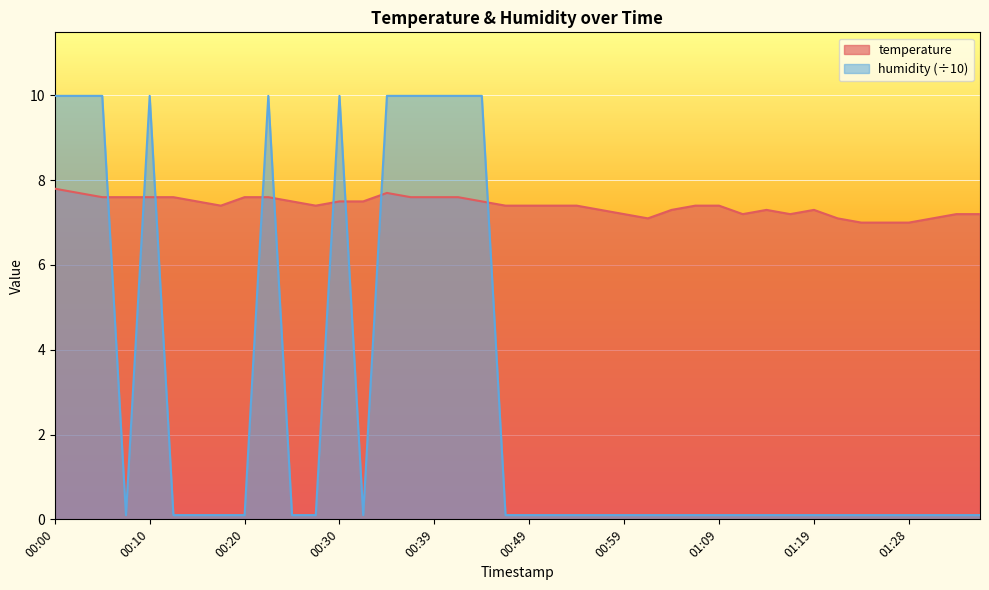

How many interior local valleys does the temperature series have?

5